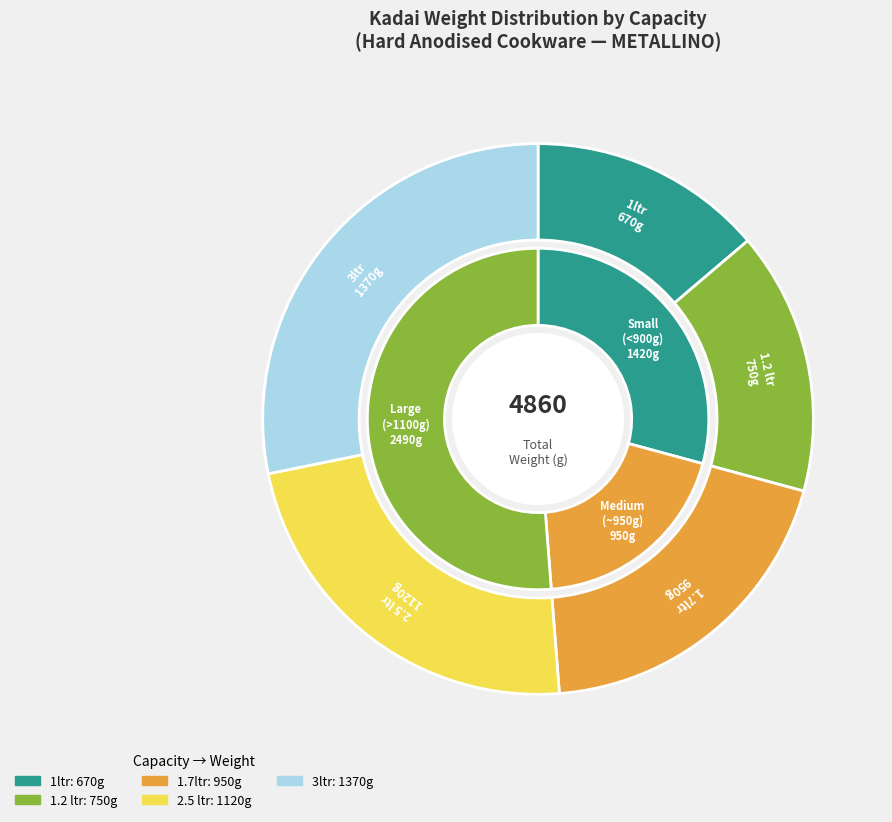

True or false: 1ltr accounts for 14% of the total.

True